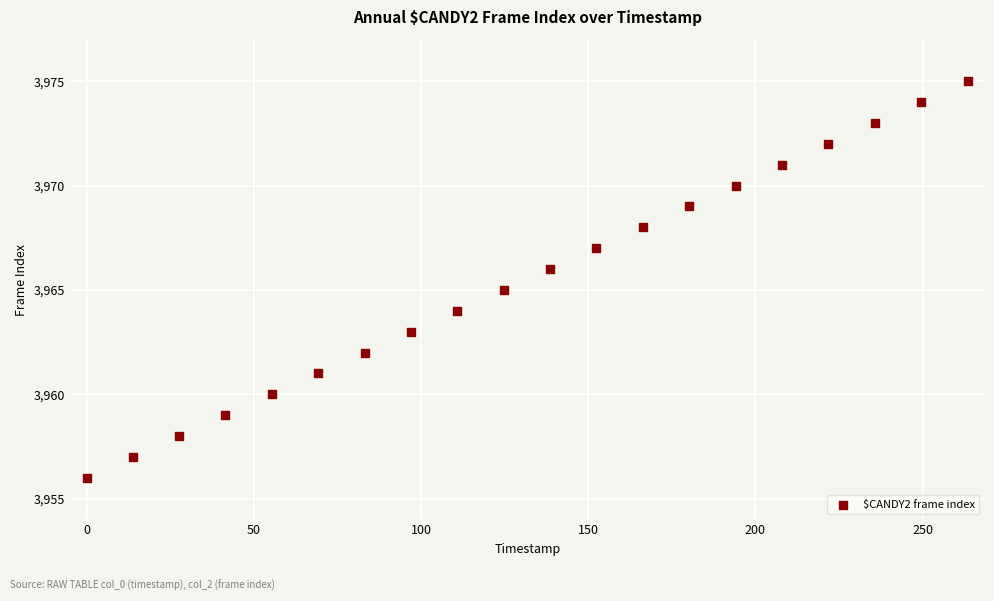

What is the range of Y values (max minus min)?

19